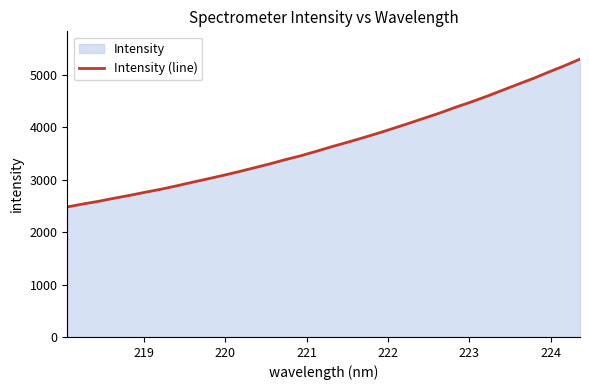

What is the difference between the maximum and minimum values?

2819.1